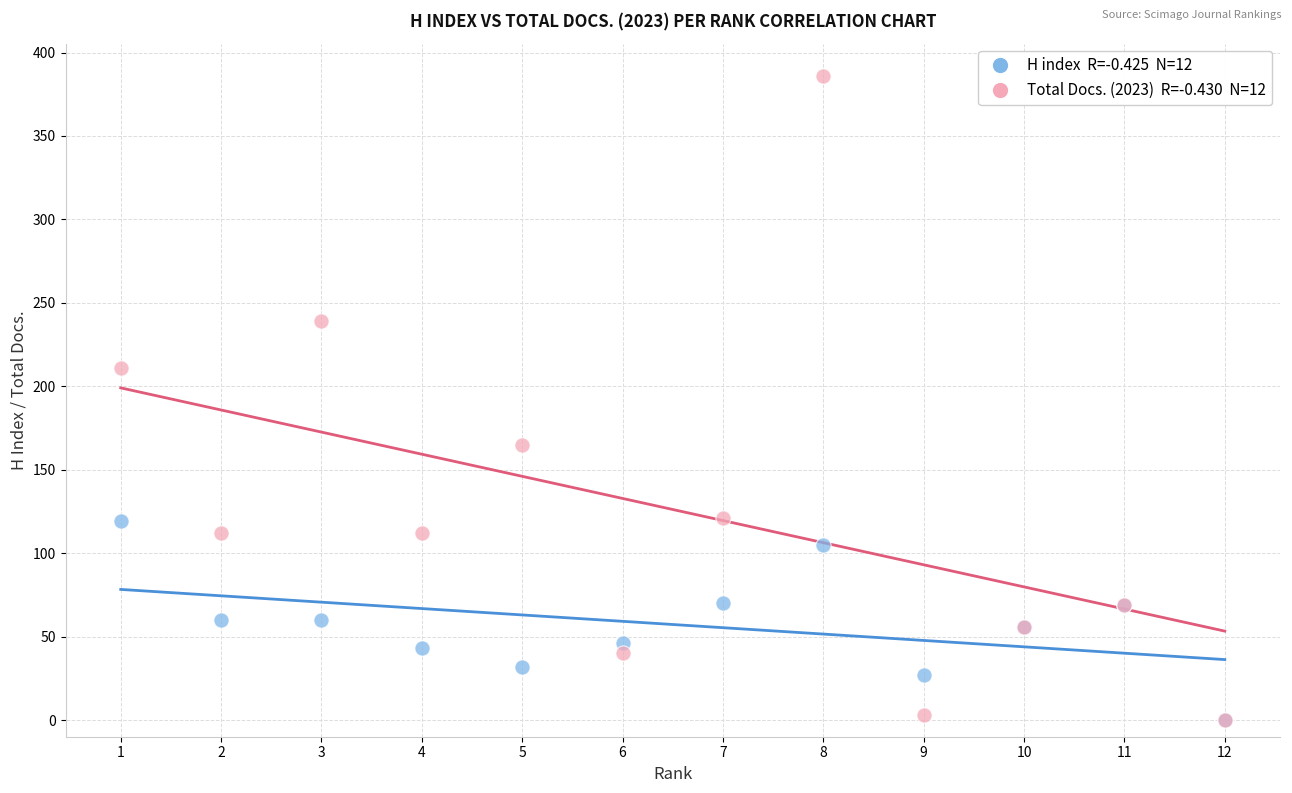

Across all series, what Y value is closest to 193?

211